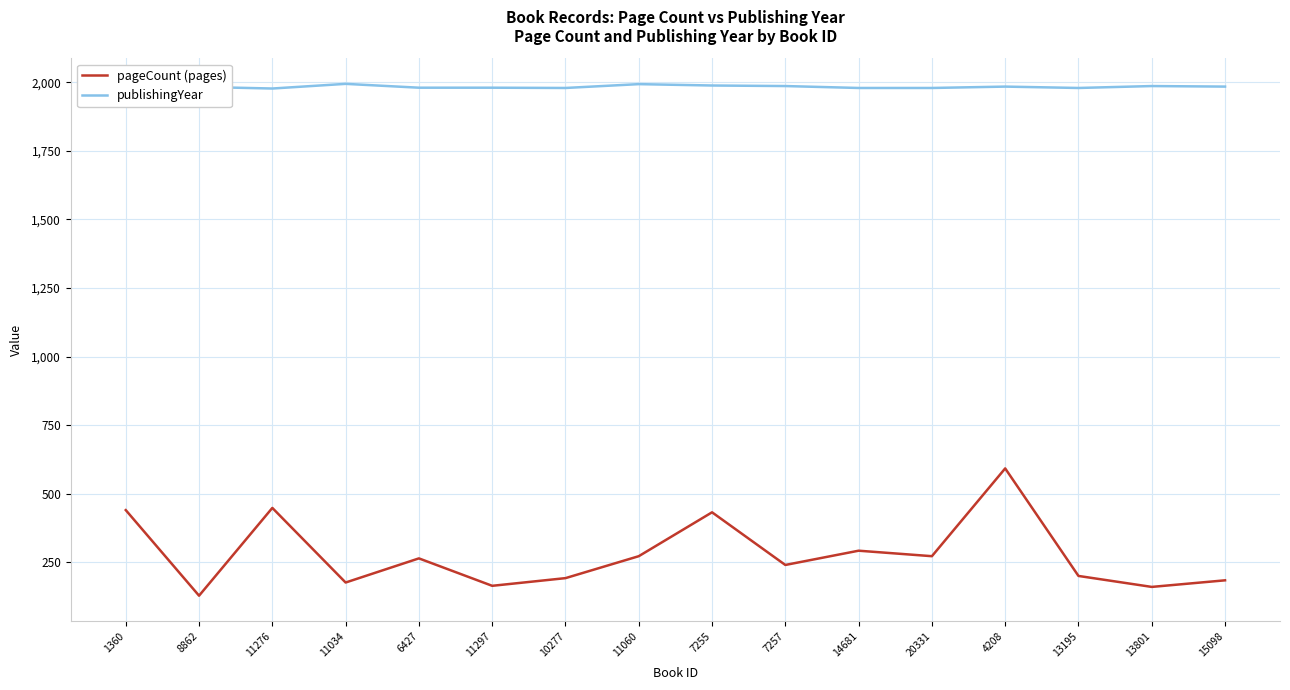

What is the smallest value displayed?

128